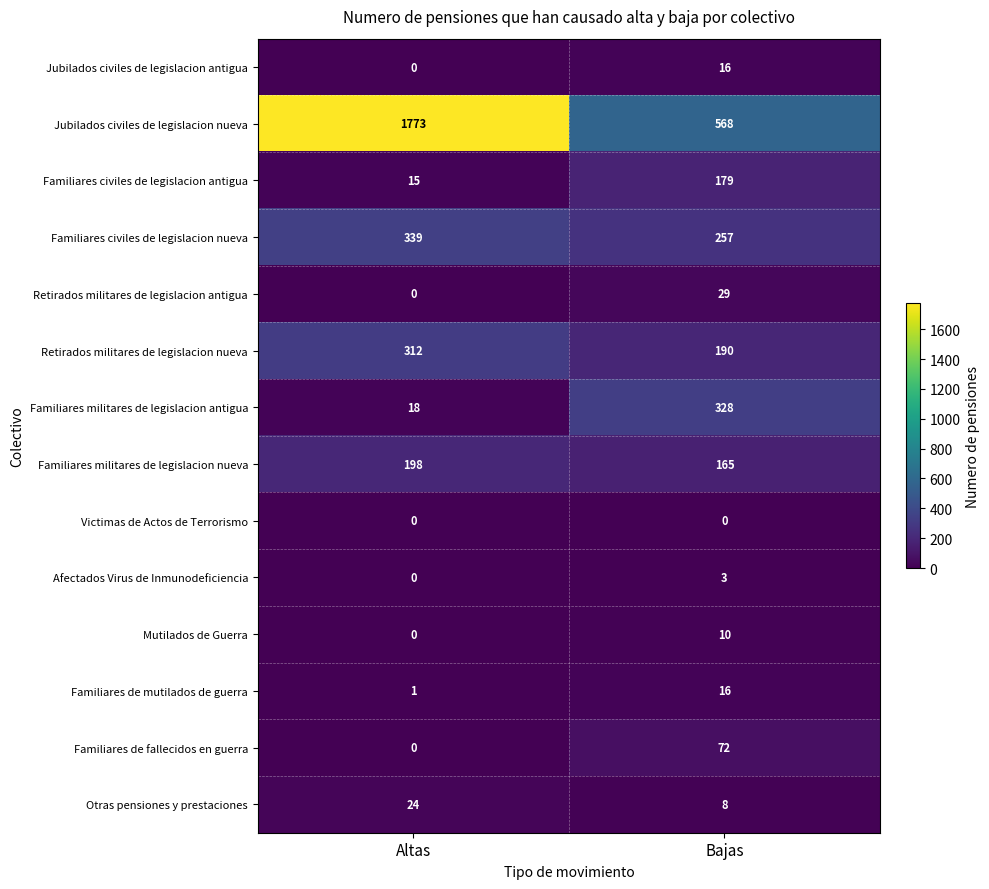

The value of Familiares de mutilados de guerra at Altas is 1. True or false?

True